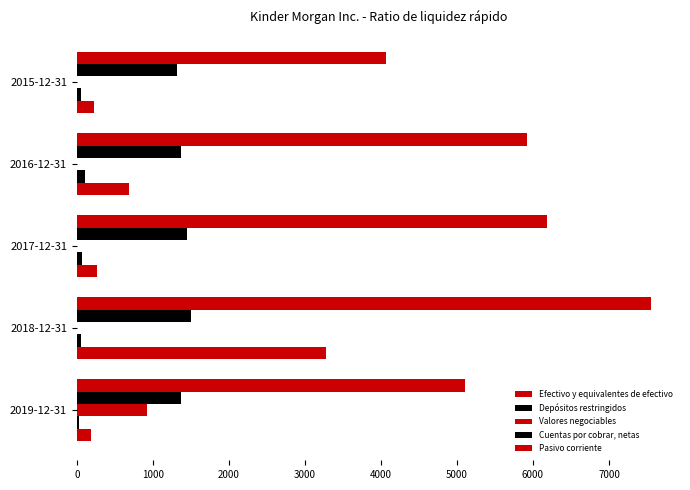

Which series has the widest spread of values?

Pasivo corriente